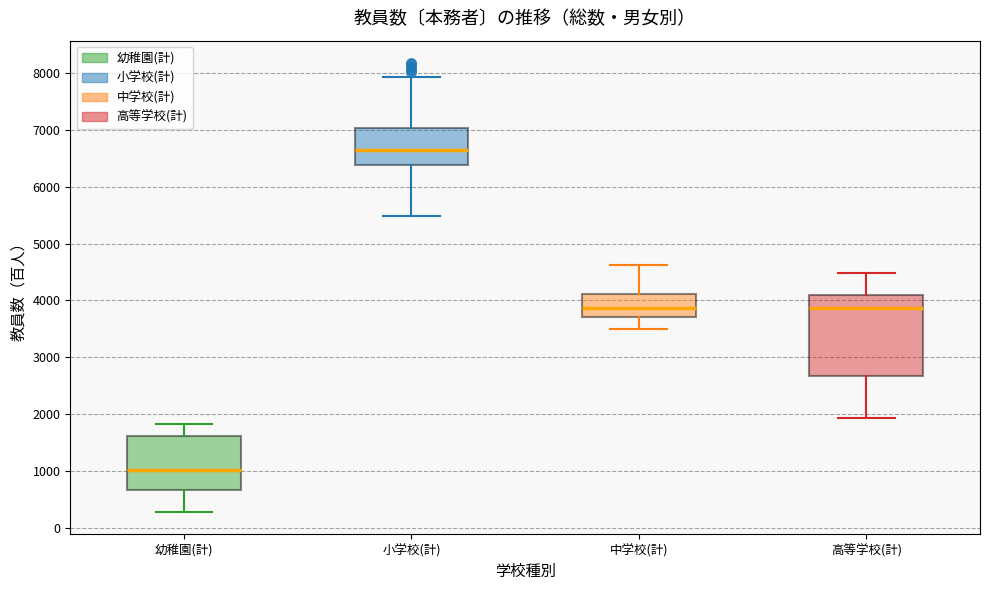

Which box's median line is the highest?

小学校(計)